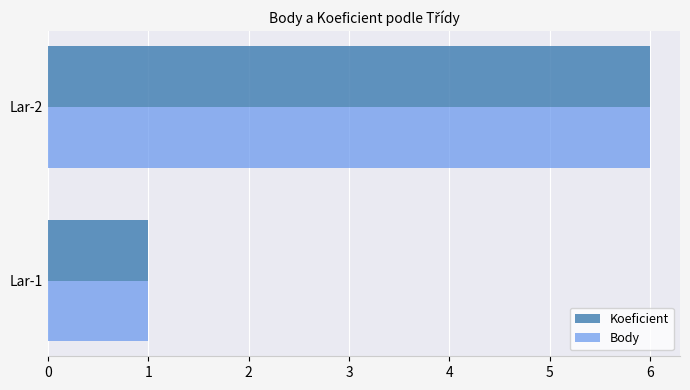

Is it true that Koeficient equals 10 at Lar-2?

False